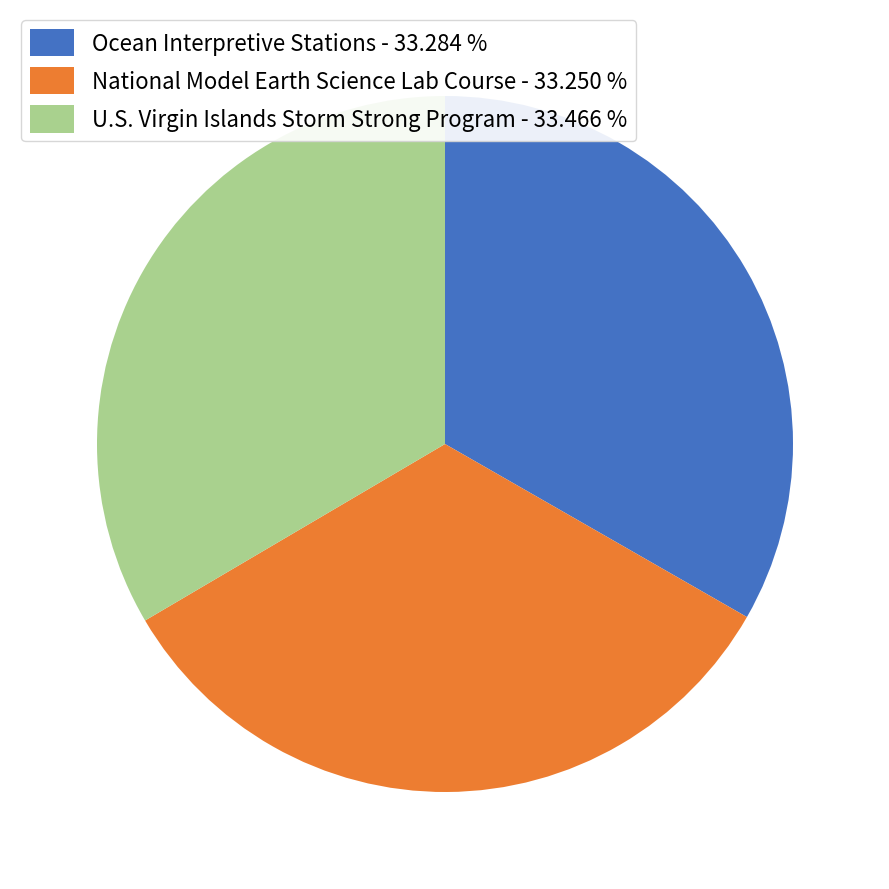

What is the ratio of the value at U.S. Virgin Islands Storm Strong Program - 33.466 % to the value at National Model Earth Science Lab Course - 33.250 %?

1.0